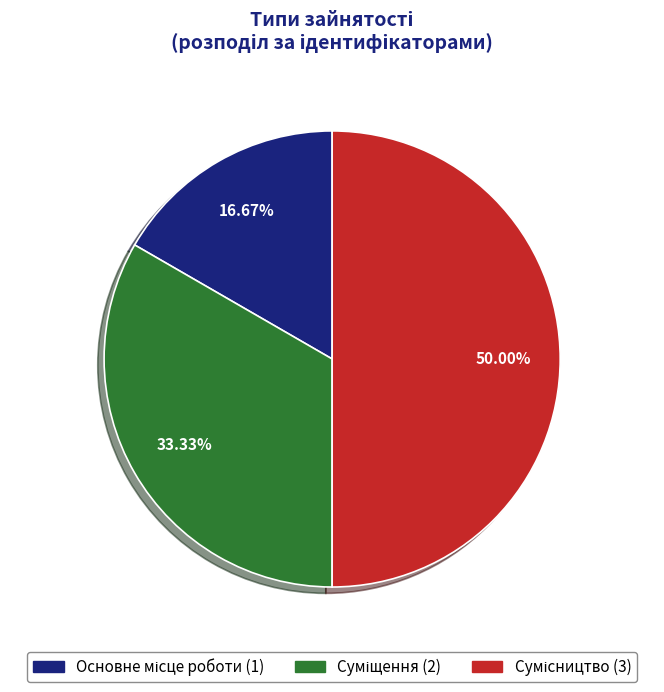

Which category has the biggest portion of the pie?

Сумісництво